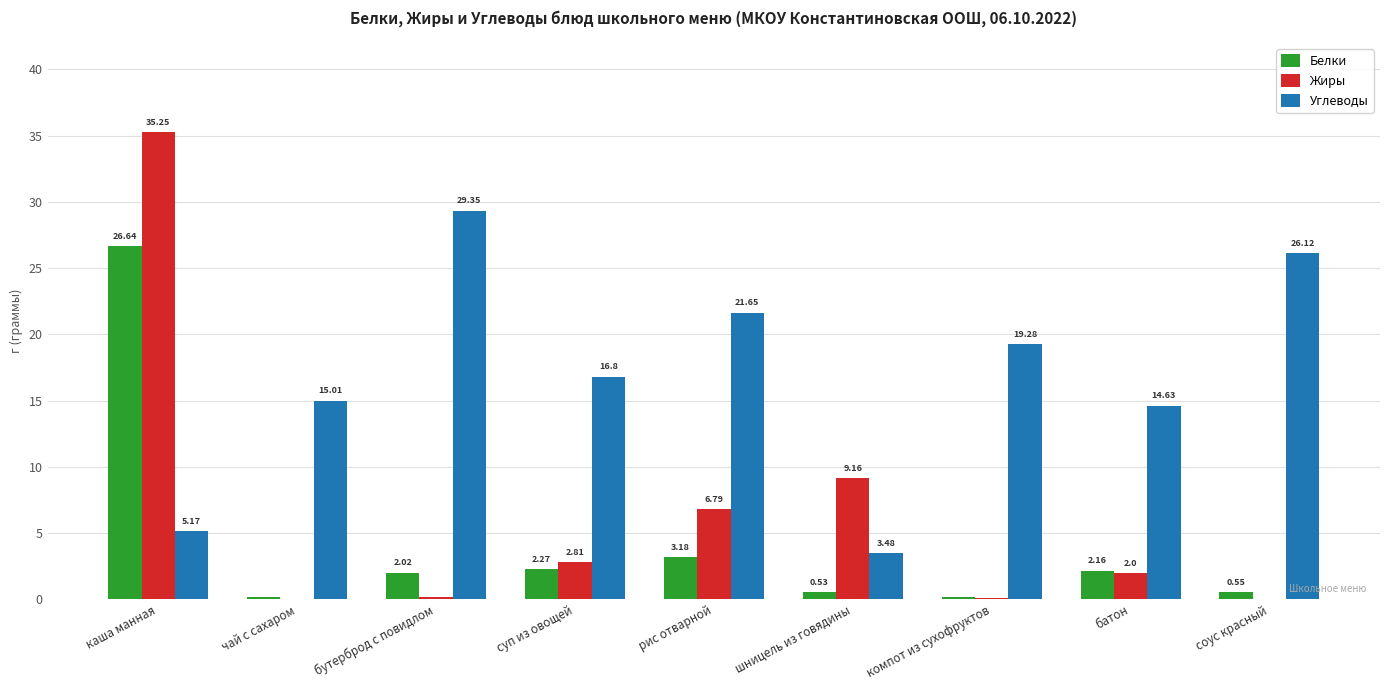

At which label does Жиры first exceed 2?

каша манная